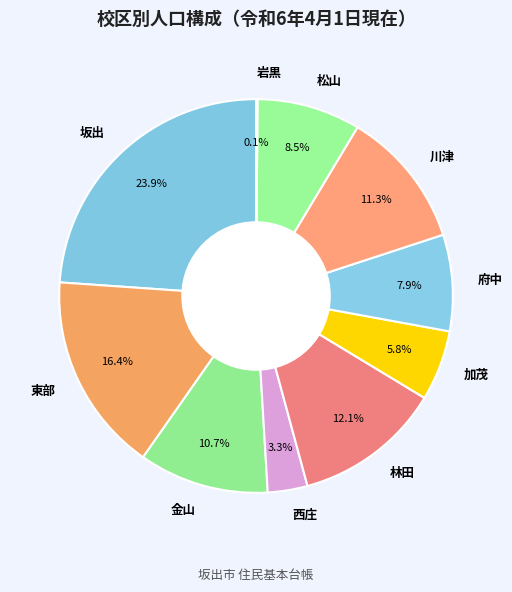

Is it true that 松山 is 17% of the pie?

False